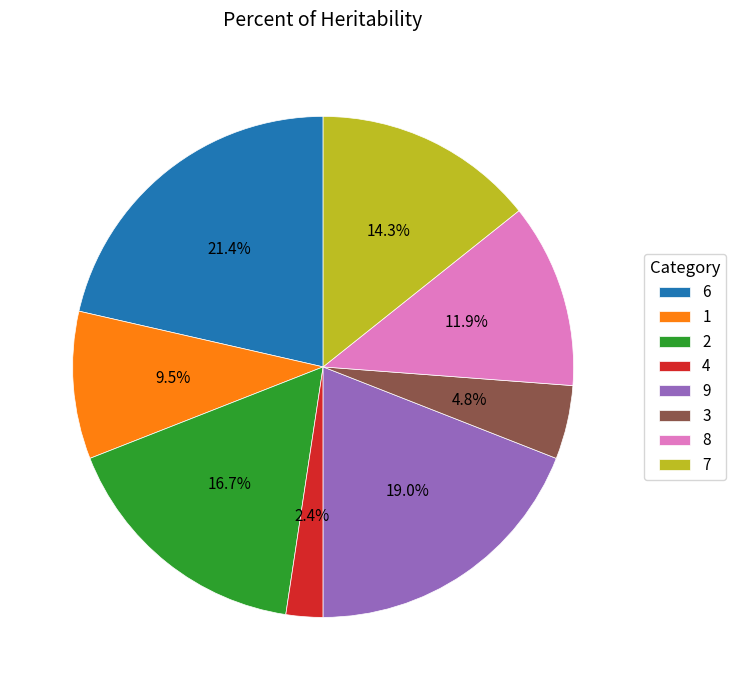

To the nearest percent, what percentage of the pie is 9?

19%